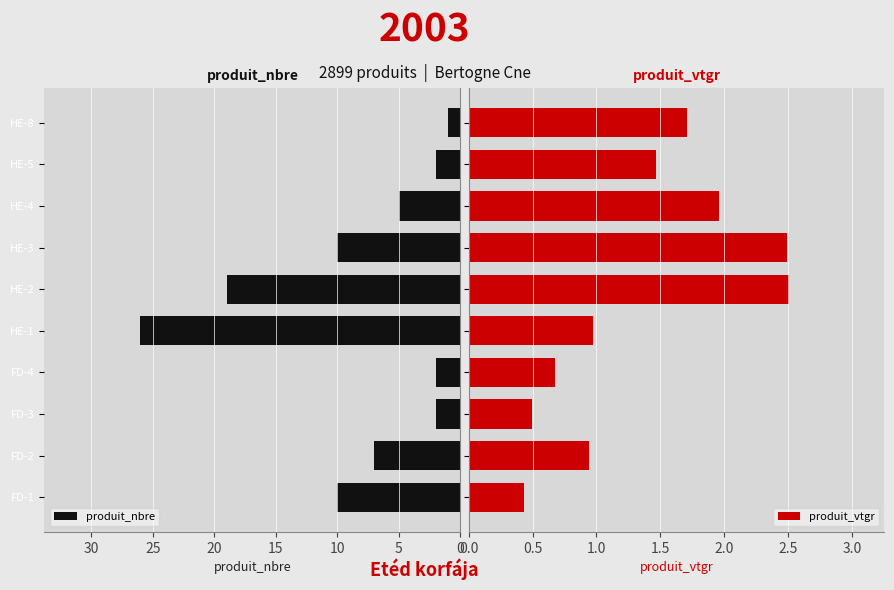

True or false: produit_nbre has a value of 3 at HE-4.

False